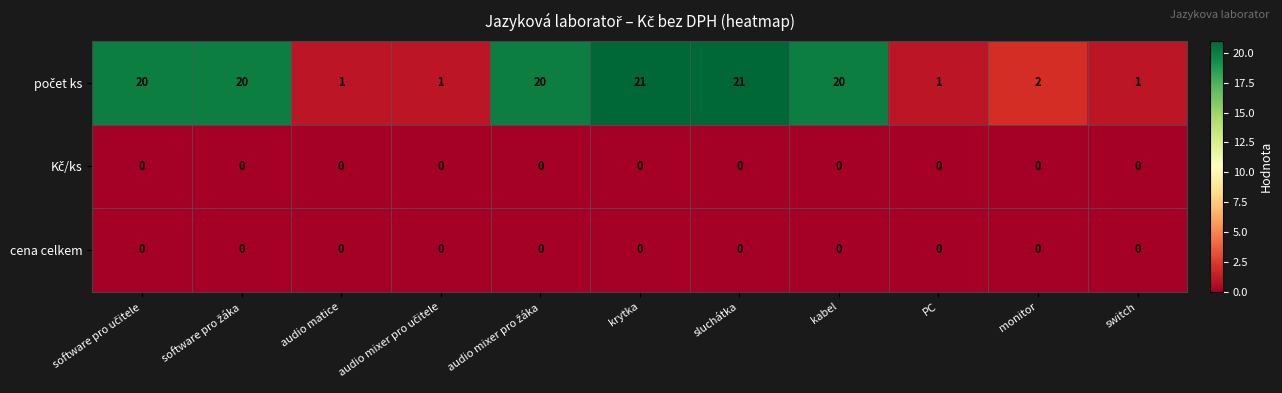

True or false: cena celkem has a value of 0 at switch.

True